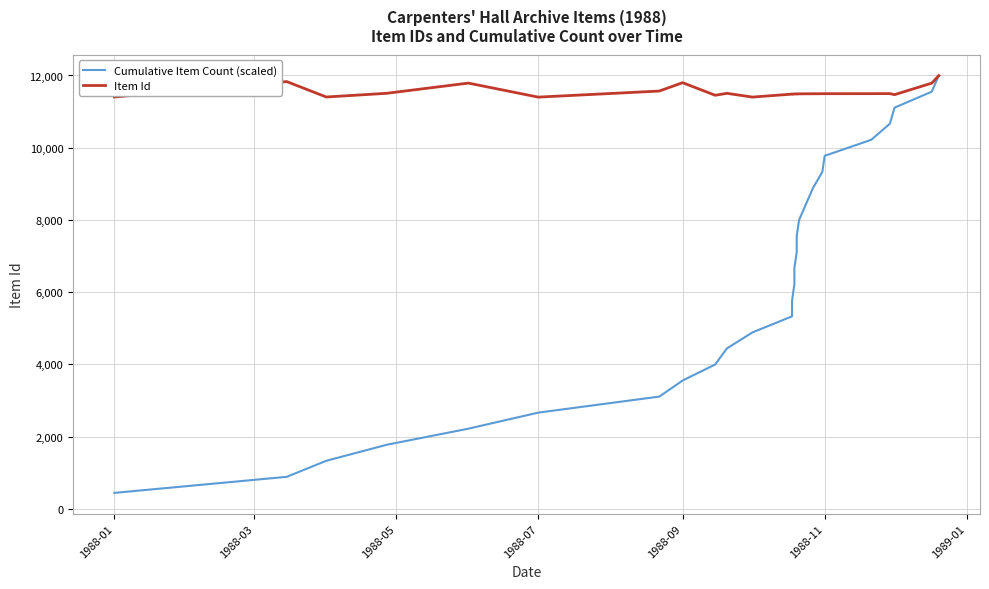

At which label does Cumulative Item Count (scaled) reach its minimum?

1988-01